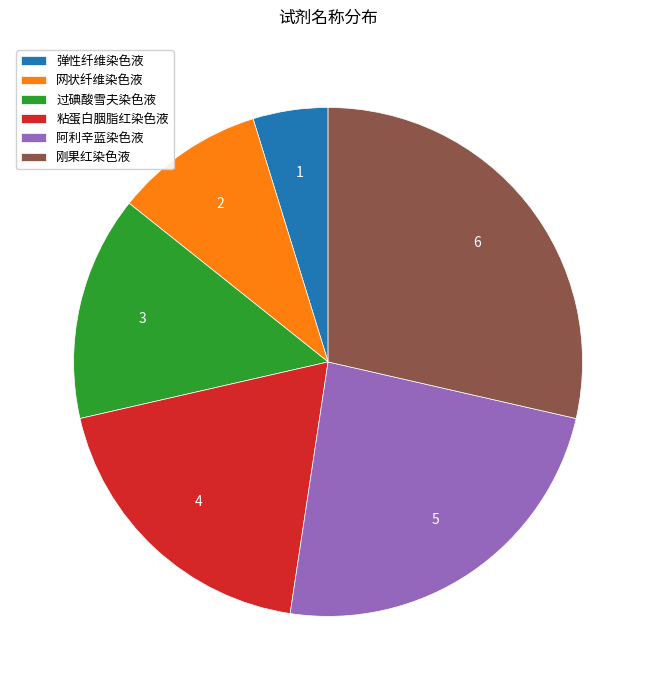

Is it true that 粘蛋白胭脂红染色液 is 28% of the pie?

False